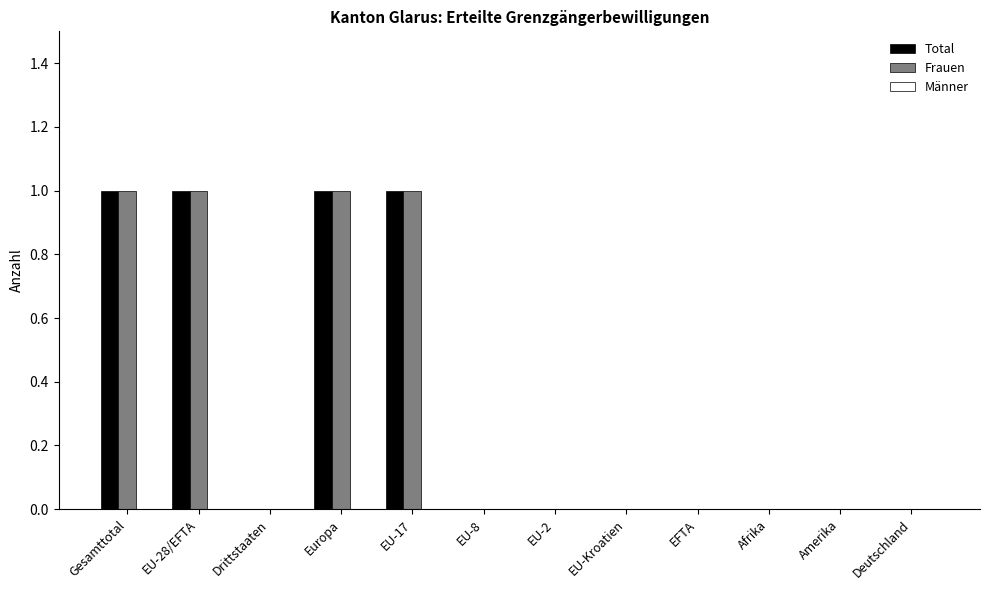

How many groups of bars are there?

12